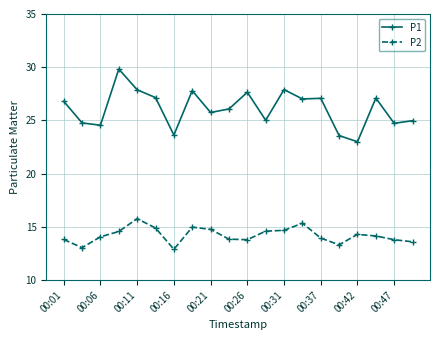

True or false: P1 and P2 intersect in this chart.

False